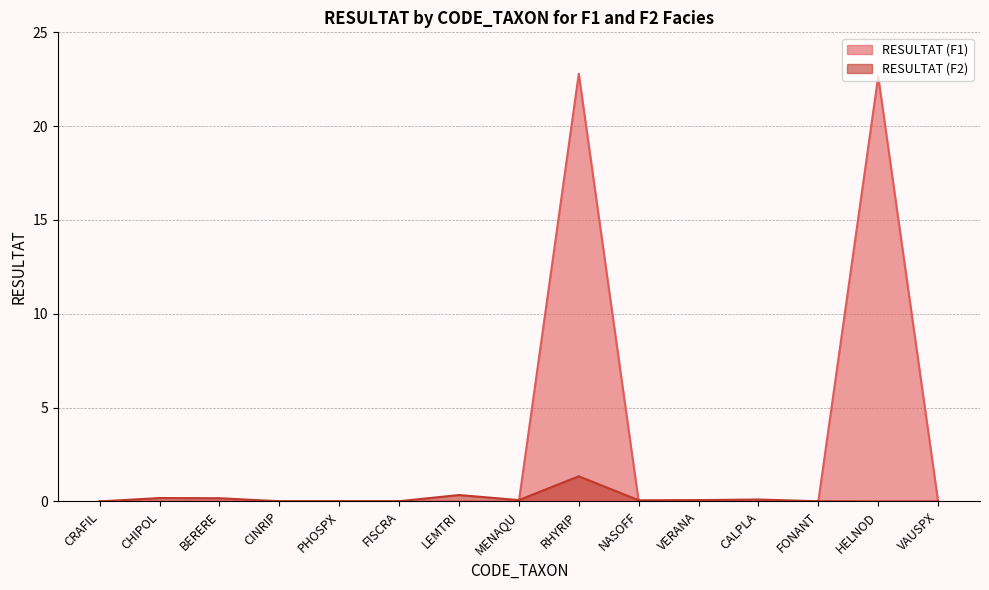

Where do RESULTAT (F2) and RESULTAT (F1) first cross each other?

CRAFIL and CHIPOL